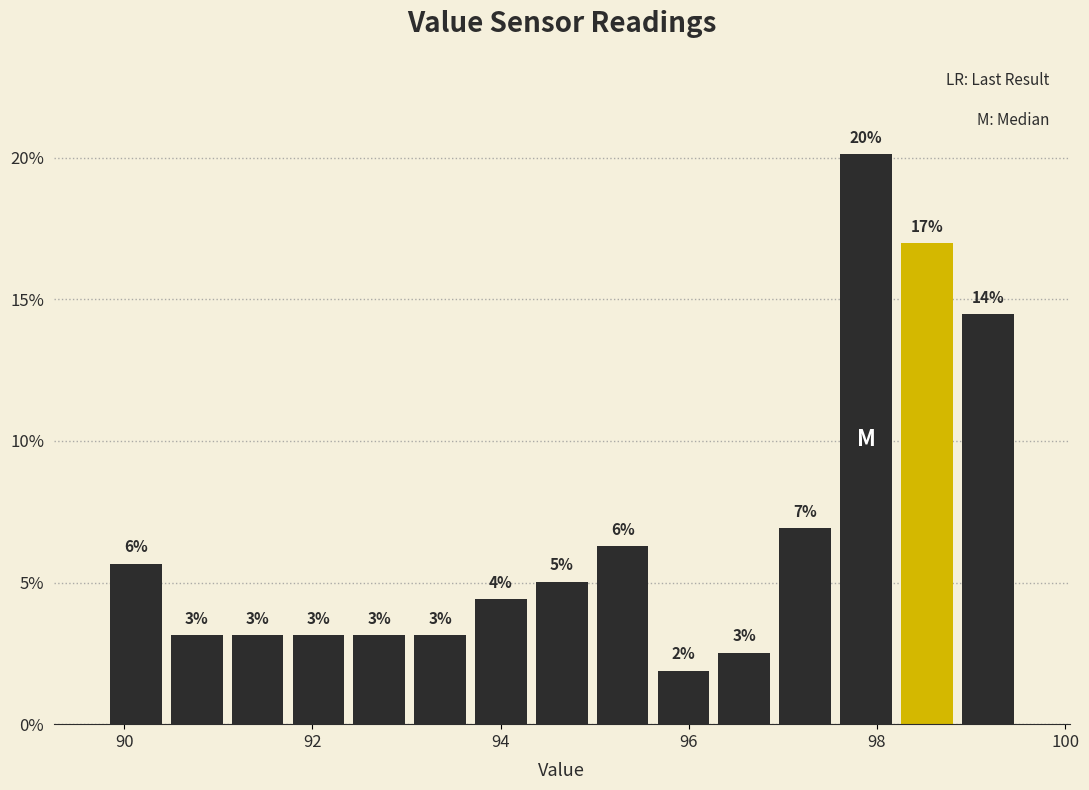

Around what value on the x-axis is the tallest bar? Give the approximate position of its centre, as read against the axis.

97.8